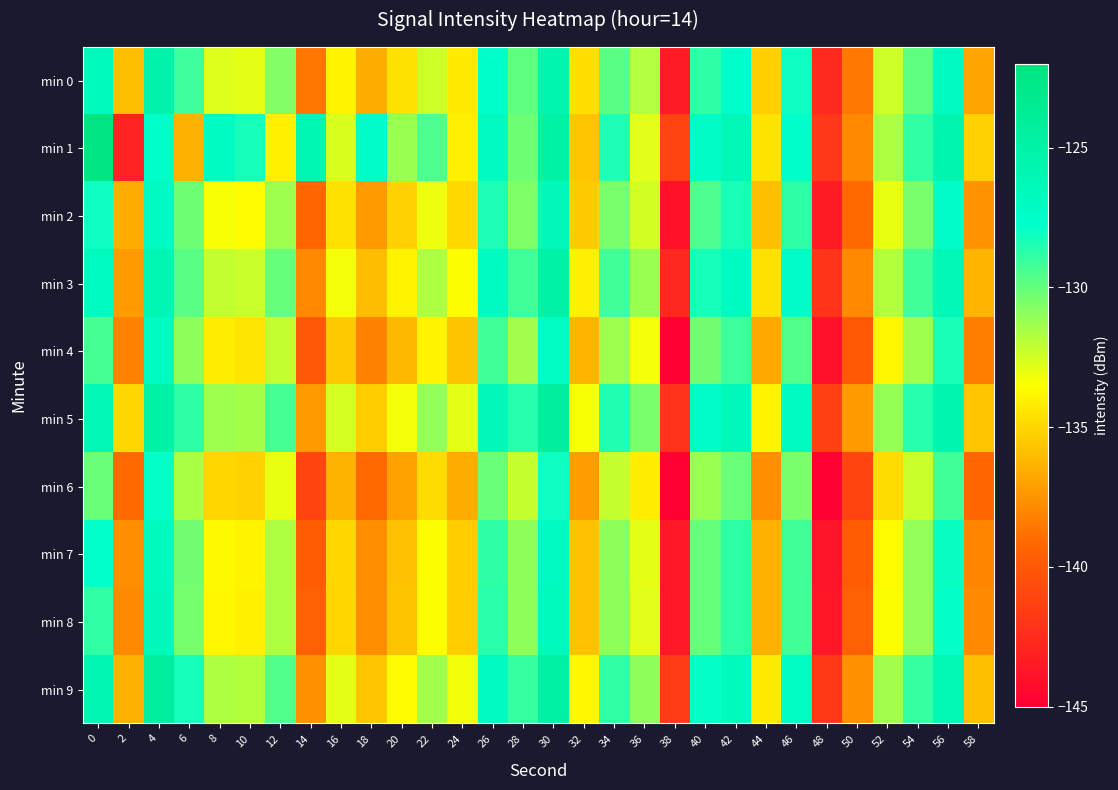

What is the greatest value displayed?

-122.3